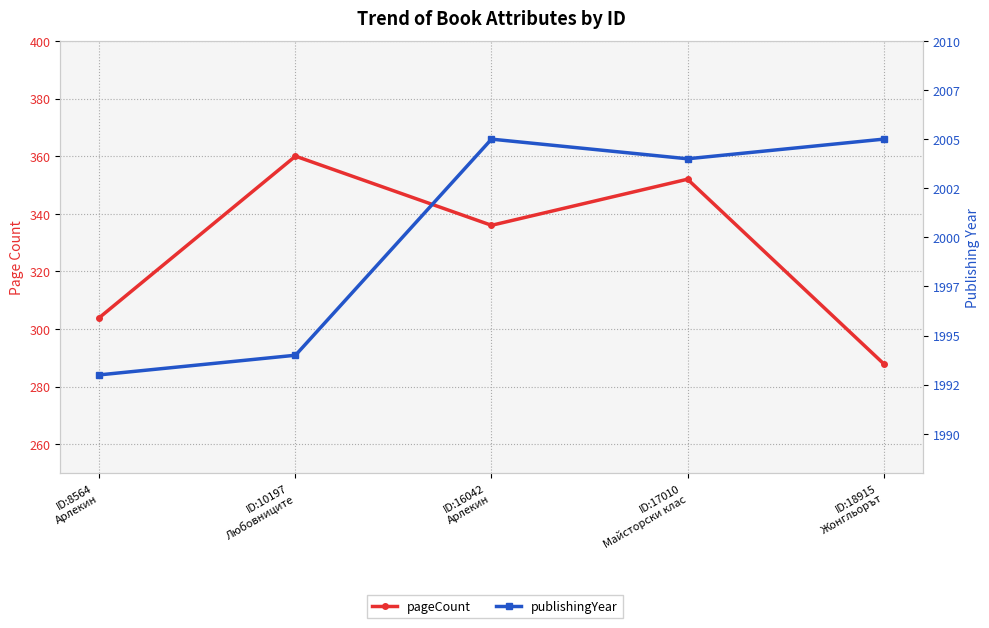

Read the publishingYear value at ID:10197
Любовниците.

1994